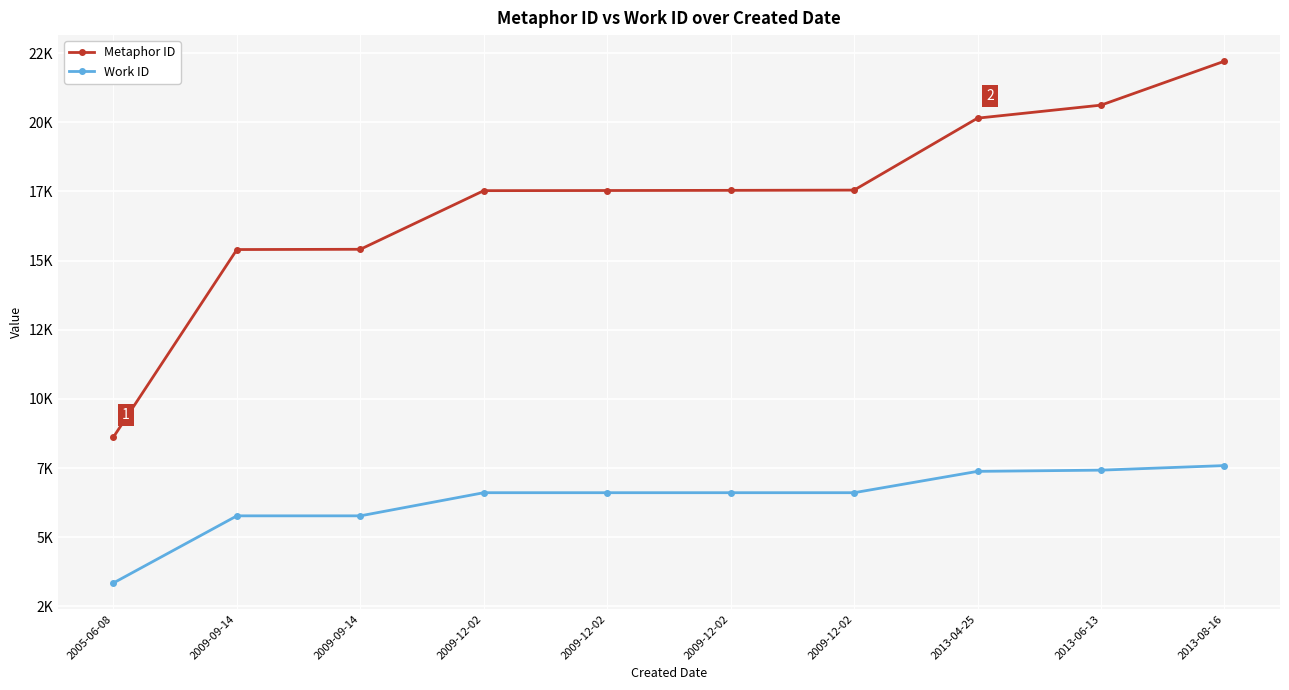

At which label does Work ID first exceed 6611?

2013-04-25